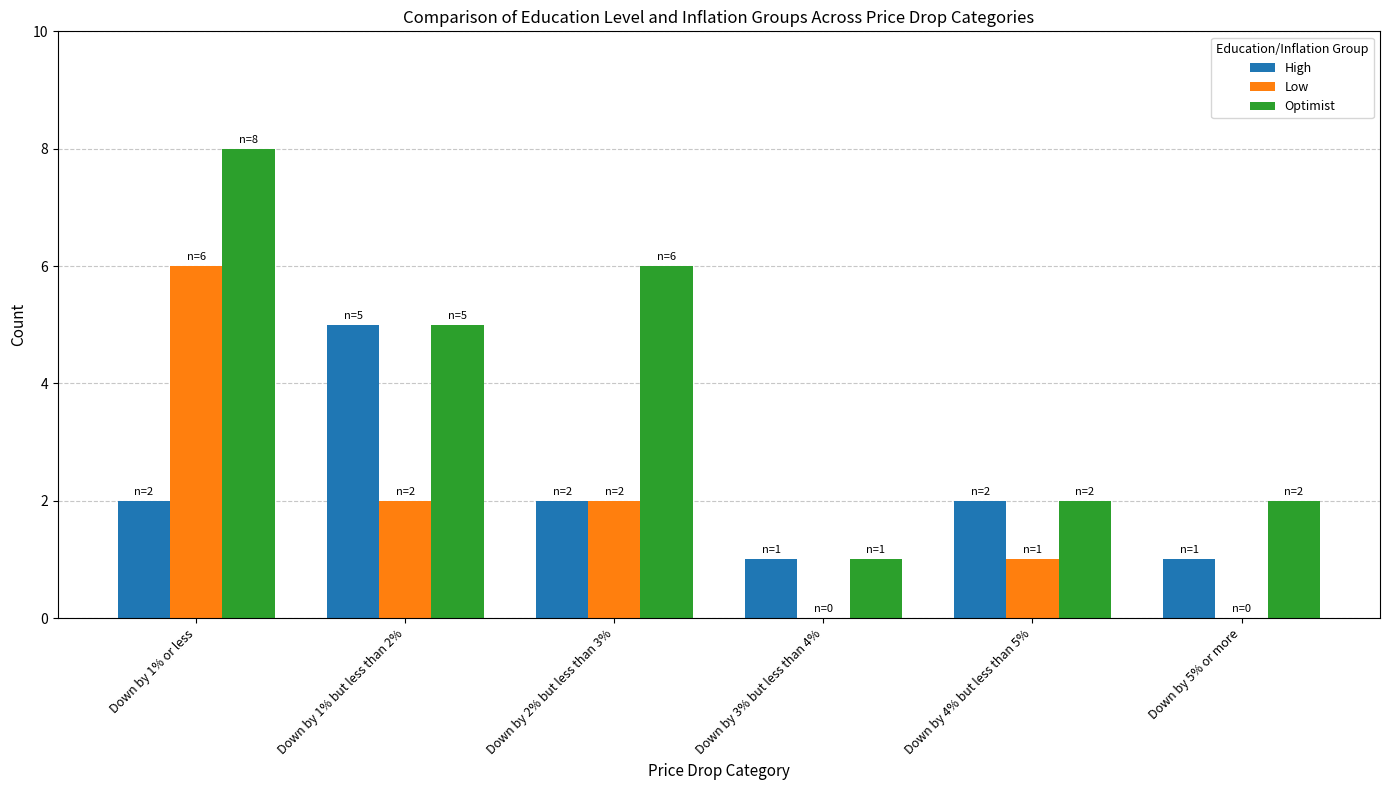

Reading left to right, transcribe all the data shown in this chart.

High: Down by 1% or less=2	Down by 1% but less than 2%=5	Down by 2% but less than 3%=2	Down by 3% but less than 4%=1	Down by 4% but less than 5%=2	Down by 5% or more=1
Low: Down by 1% or less=6	Down by 1% but less than 2%=2	Down by 2% but less than 3%=2	Down by 3% but less than 4%=0	Down by 4% but less than 5%=1	Down by 5% or more=0
Optimist: Down by 1% or less=8	Down by 1% but less than 2%=5	Down by 2% but less than 3%=6	Down by 3% but less than 4%=1	Down by 4% but less than 5%=2	Down by 5% or more=2